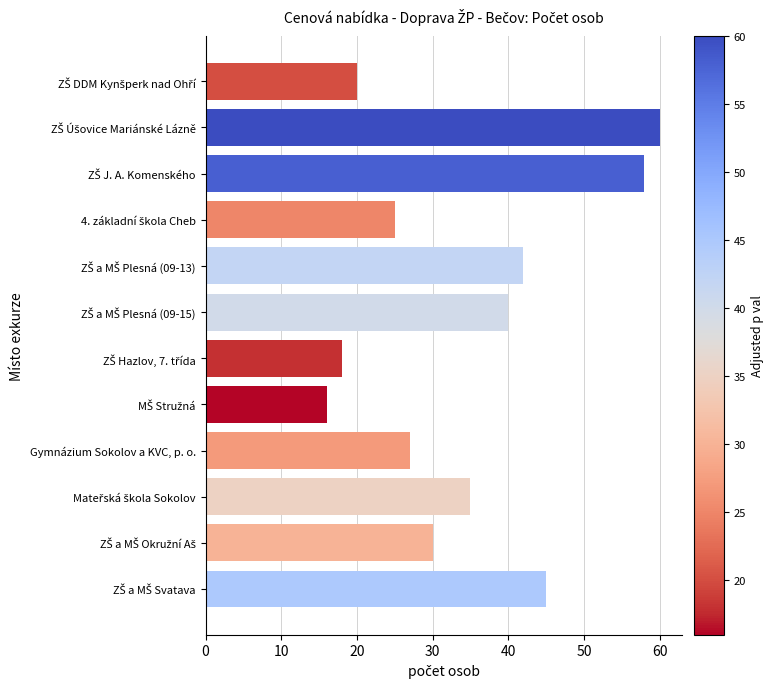

Reading top to bottom, list all the values displayed in this chart.

20	60	58	25	42	40	18	16	27	35	30	45